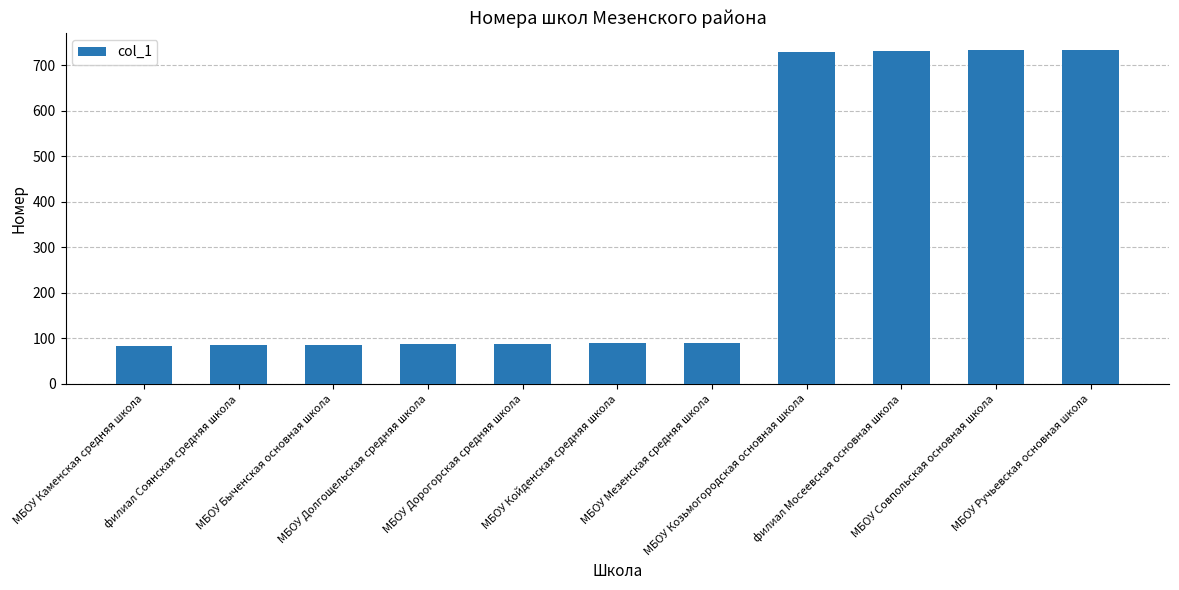

What is the greatest value displayed?

735